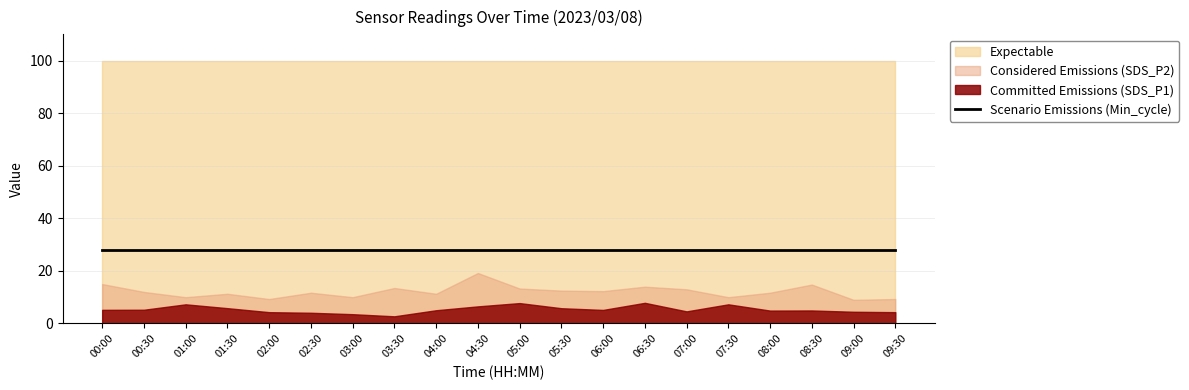

Is it true that Expectable (Humidity) equals 99.9 at 01:00?

True